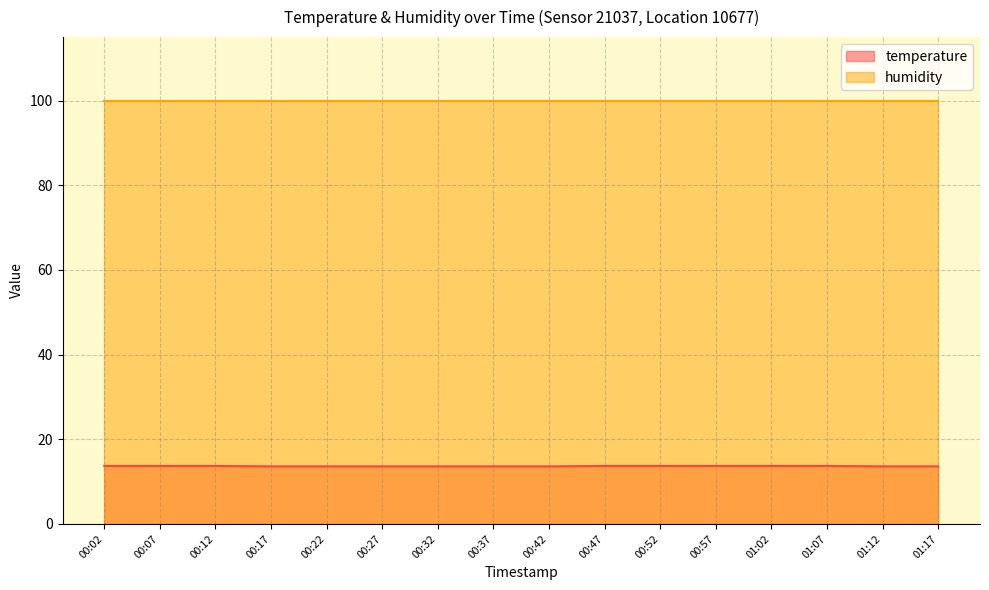

Reading left to right, extract all data points from this chart.

00:02=13.7	00:07=13.7	00:12=13.7	00:17=13.6	00:22=13.6	00:27=13.6	00:32=13.6	00:37=13.6	00:42=13.6	00:47=13.7	00:52=13.7	00:57=13.7	01:02=13.7	01:07=13.7	01:12=13.6	01:17=13.6